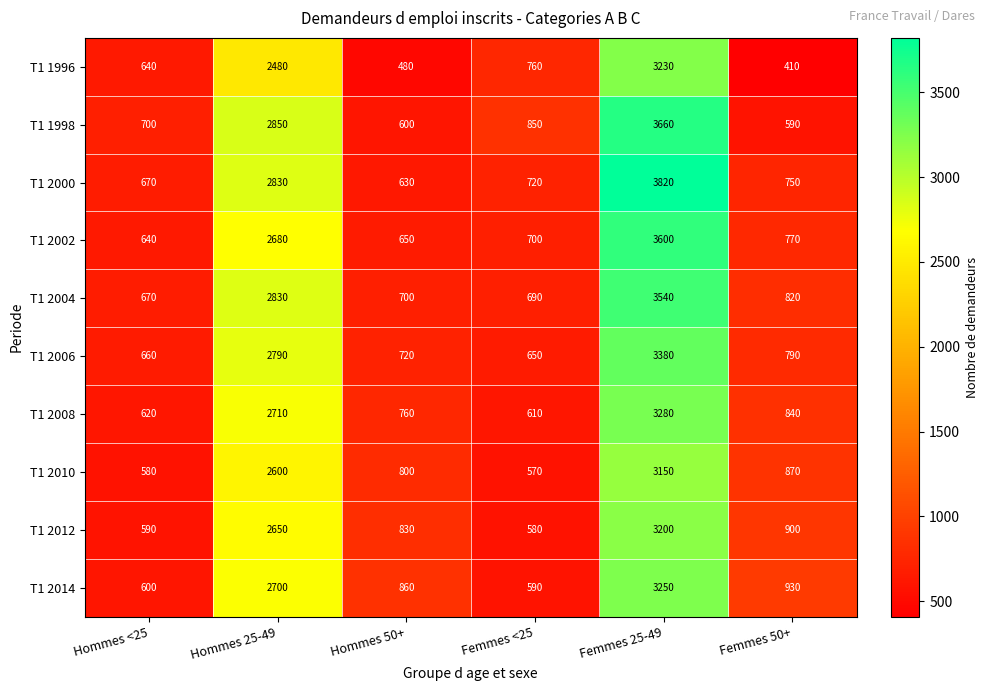

At which category does the chart reach its peak across all series?

Femmes 25-49